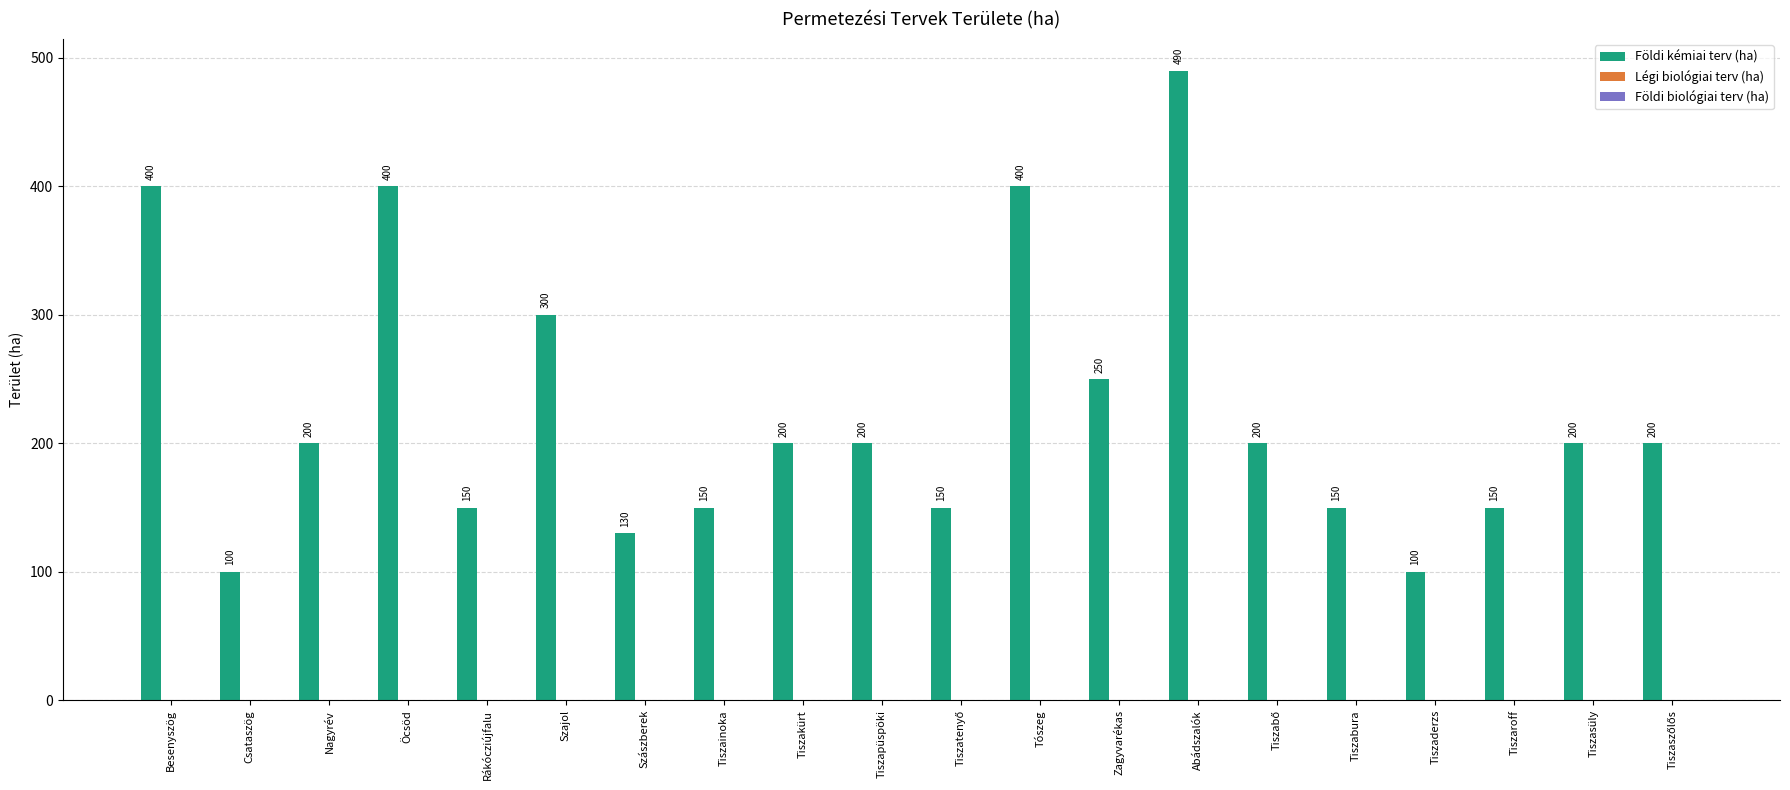

What is the smallest value displayed?

100